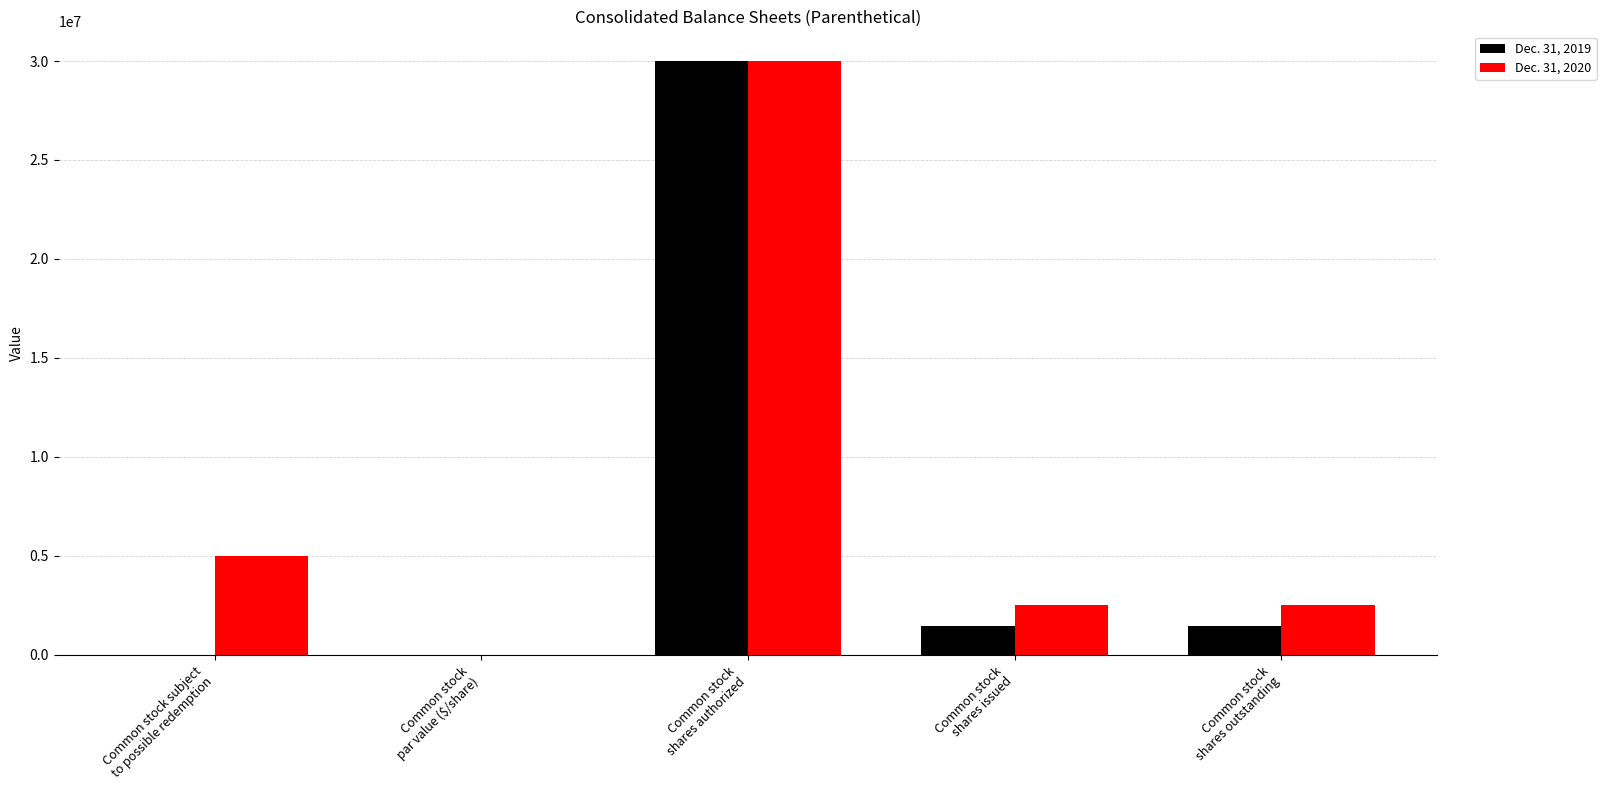

The value of Dec. 31, 2020 at Common stock
shares outstanding is 4191233.1. True or false?

False